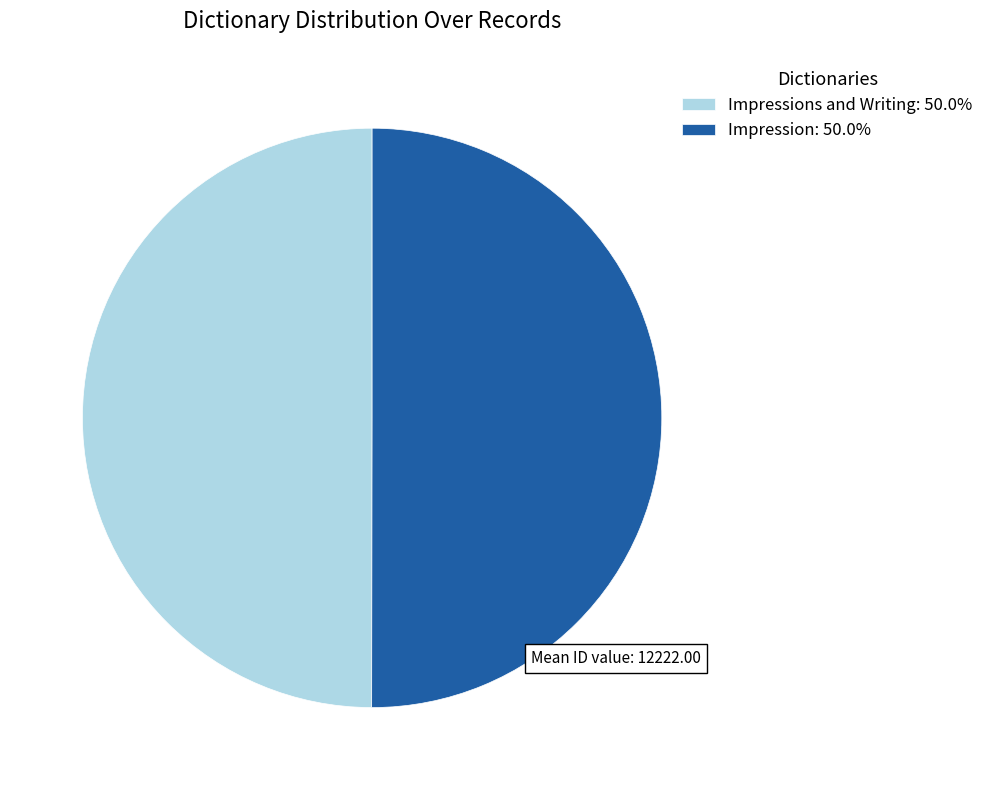

Is the sum of Impression: 50.0% and Impressions and Writing: 50.0% greater than half?

Yes